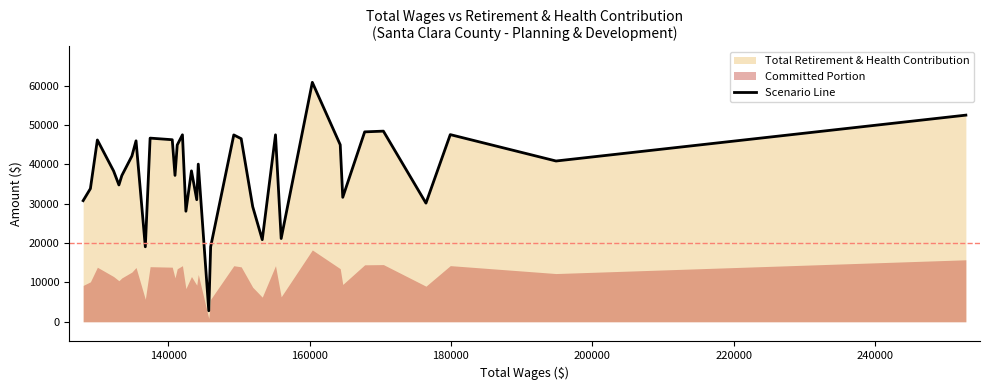

How many lines are shown in the chart?

1